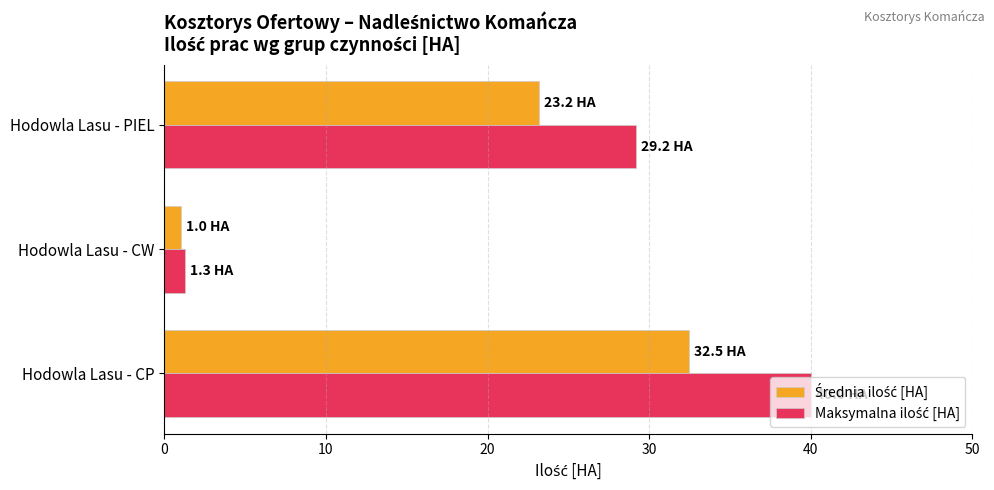

Which label corresponds to the smallest value in the chart?

Hodowla Lasu - CW